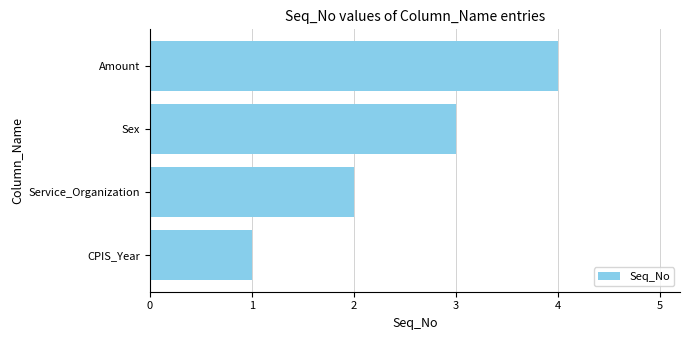

What is the difference between the values at CPIS_Year and Amount?

3